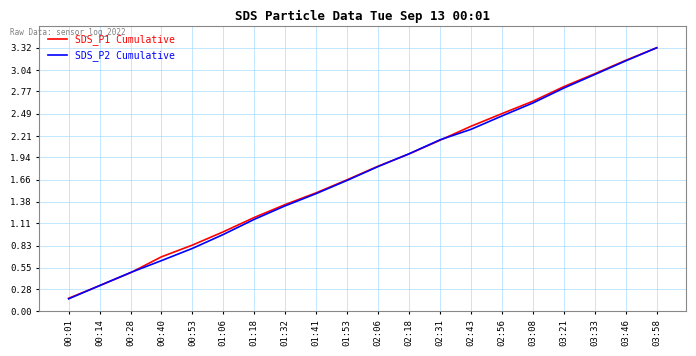

Is the value of SDS_P2 Cumulative at 02:18 greater than the value of SDS_P1 Cumulative at 01:06?

Yes